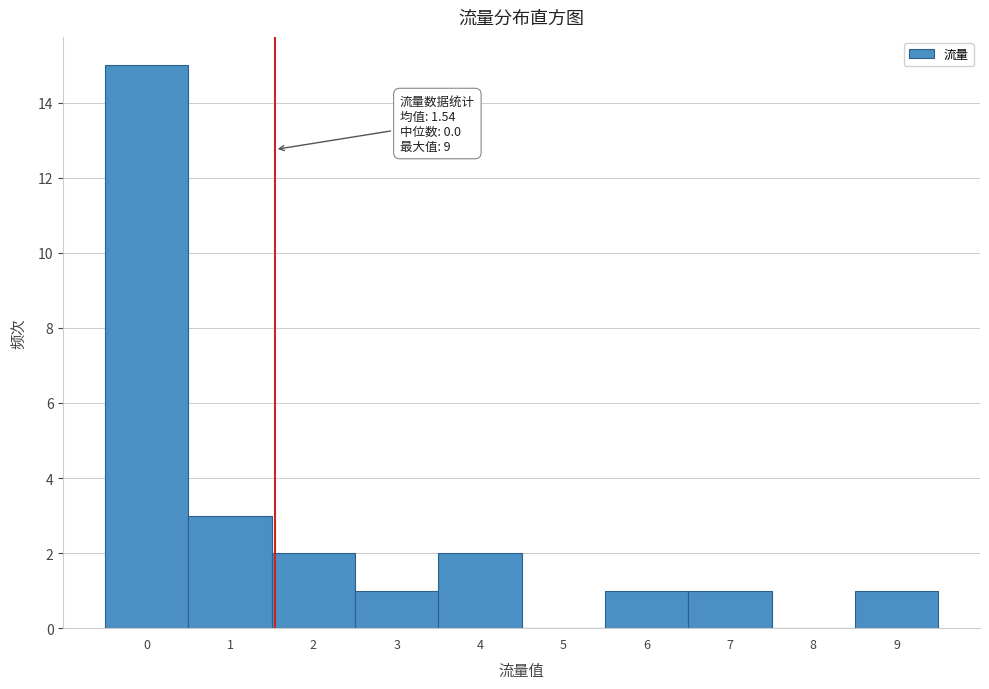

Over which range of the x-axis is the bar tallest?

-0.5 to 0.5